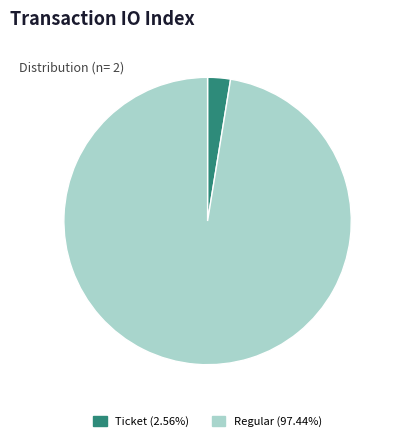

How many segments does this pie chart have?

2